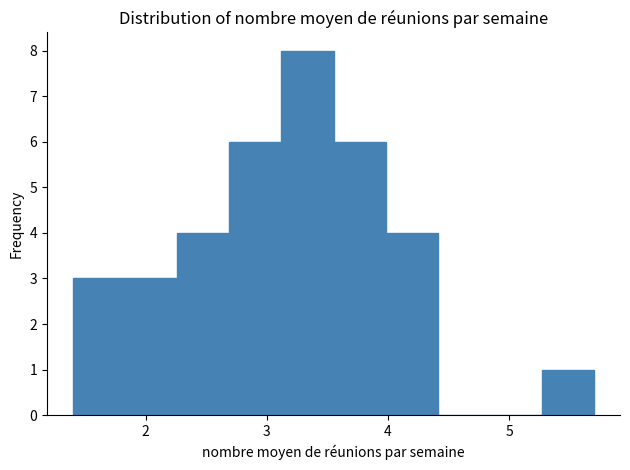

Over which range of the x-axis is the bar tallest?

3.12 to 3.55